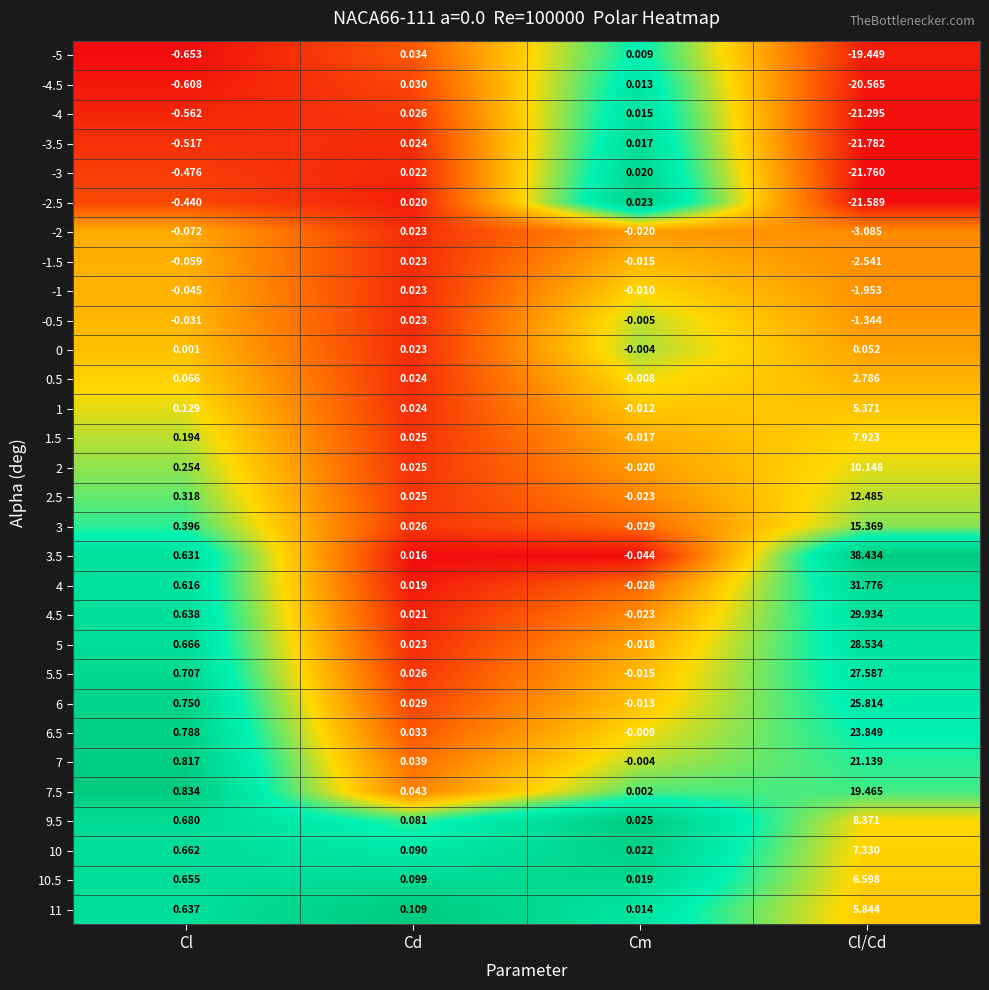

Rank the categories by 0.5 value from highest to lowest.

Cl/Cd, Cl, Cd, Cm